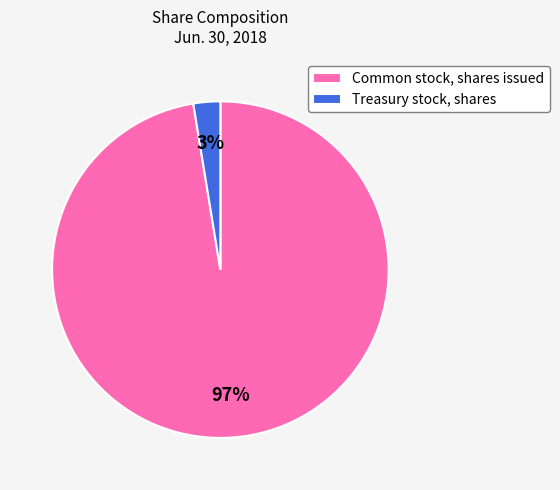

Is there any slice that represents more than half of the pie?

Yes